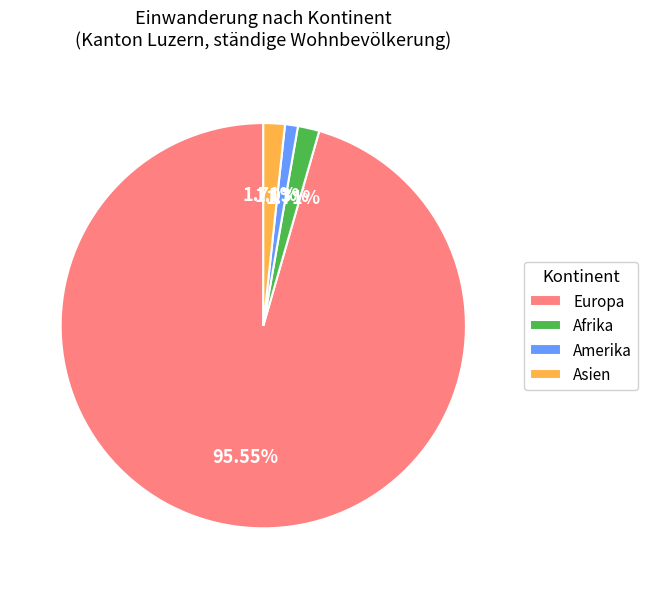

Combined, do Asien and Amerika account for over 50%?

No